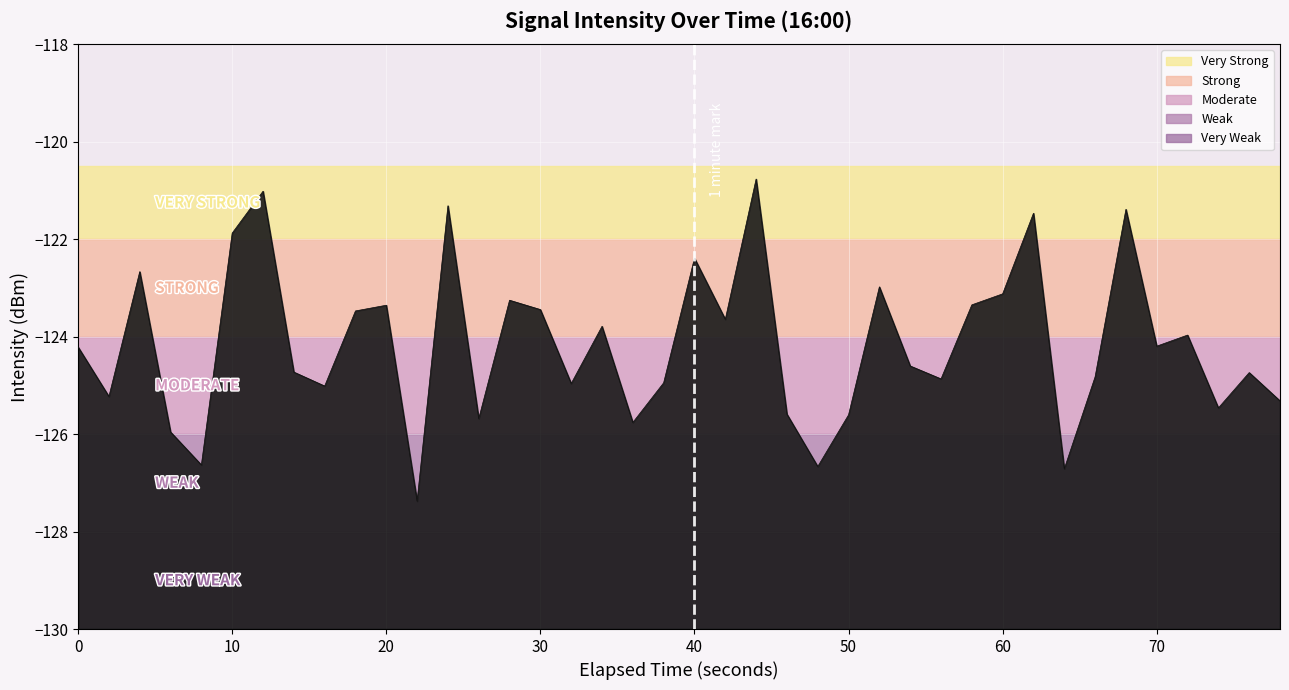

How many data points are less than -124?

22